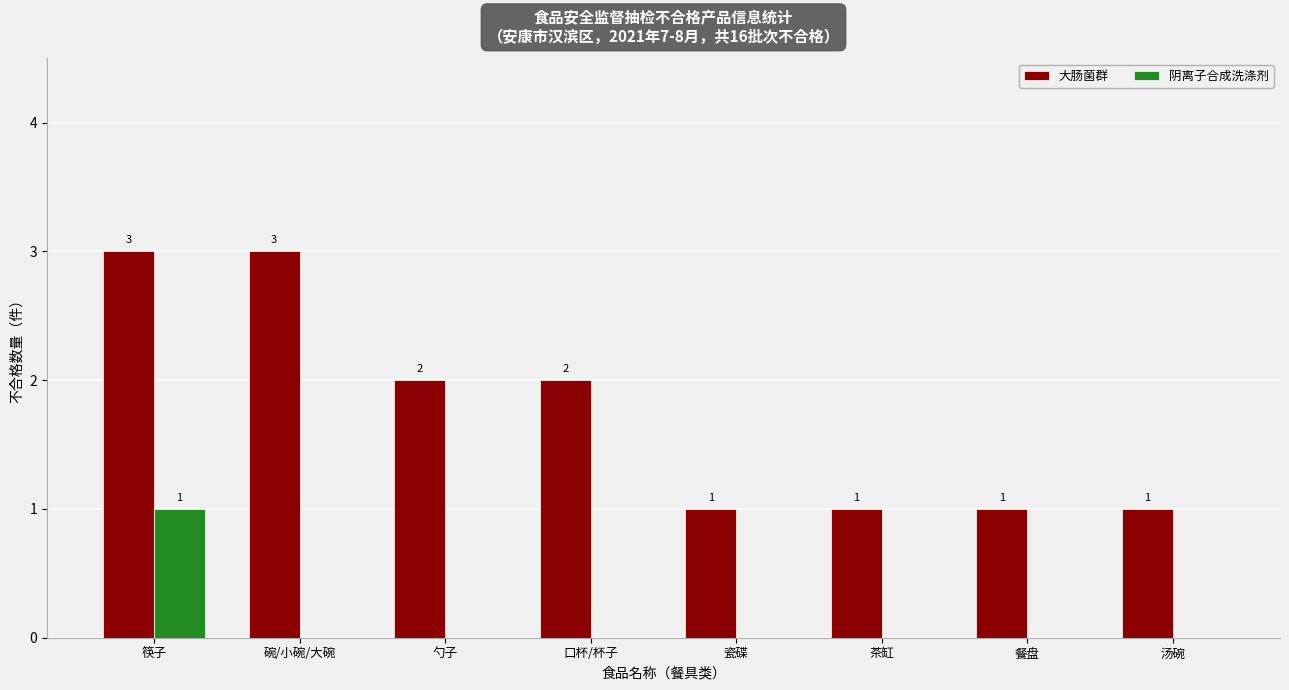

Which series has the largest total across all categories?

大肠菌群